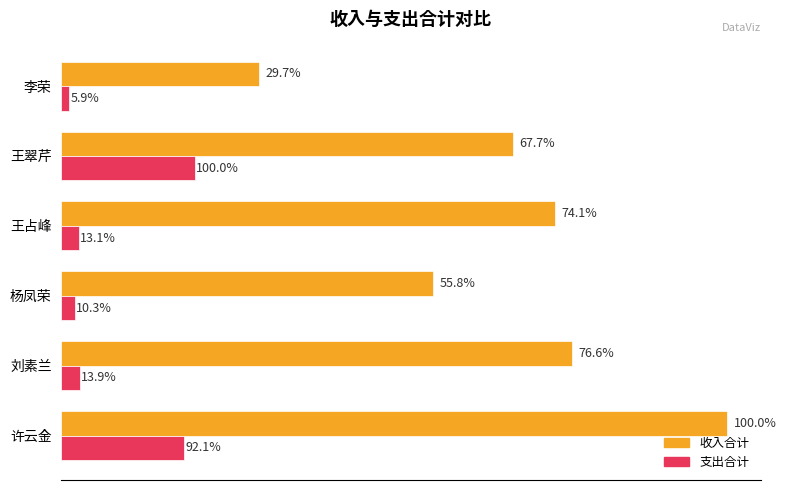

What are all the series names shown in the legend?

收入合计, 支出合计